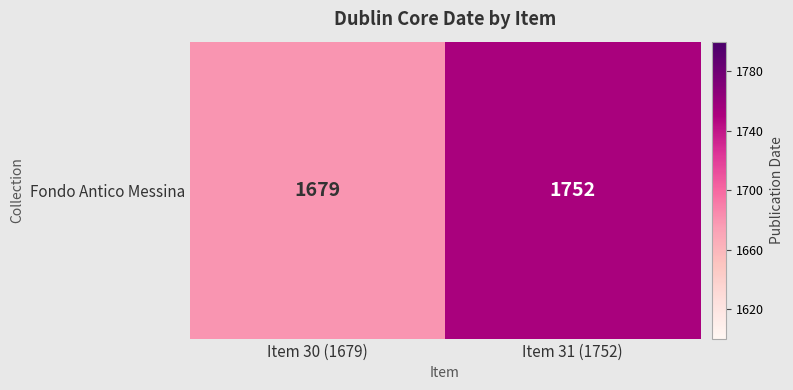

What is the average value?

1716